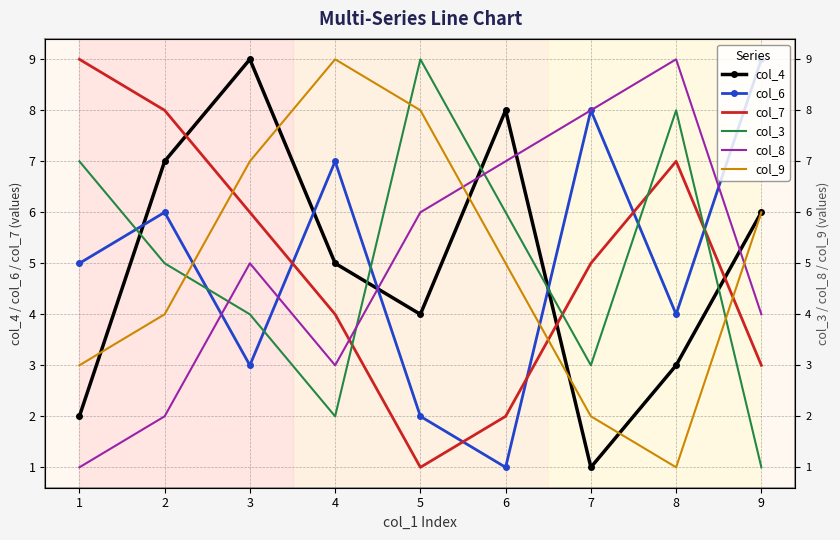

How many times do col_9 and col_3 cross each other?

3